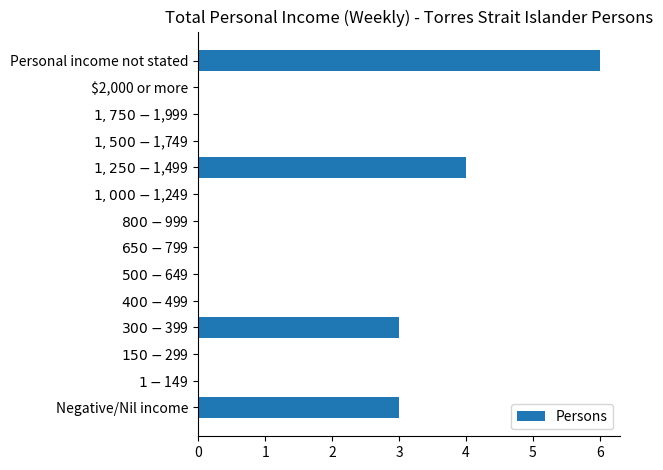

Is it true that the value at $2,000 or more is -2?

False